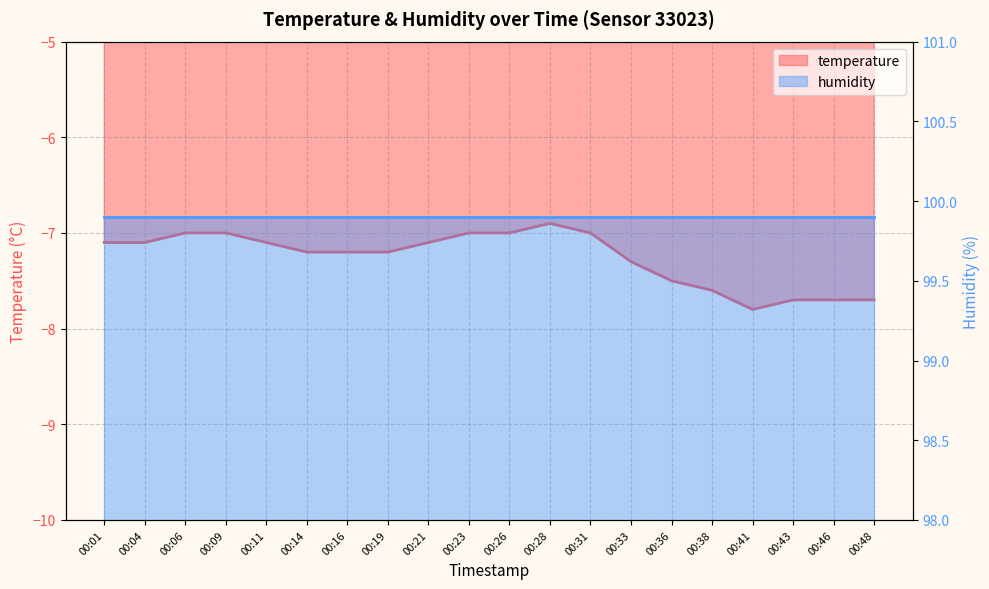

What is the greatest value displayed?

-6.9